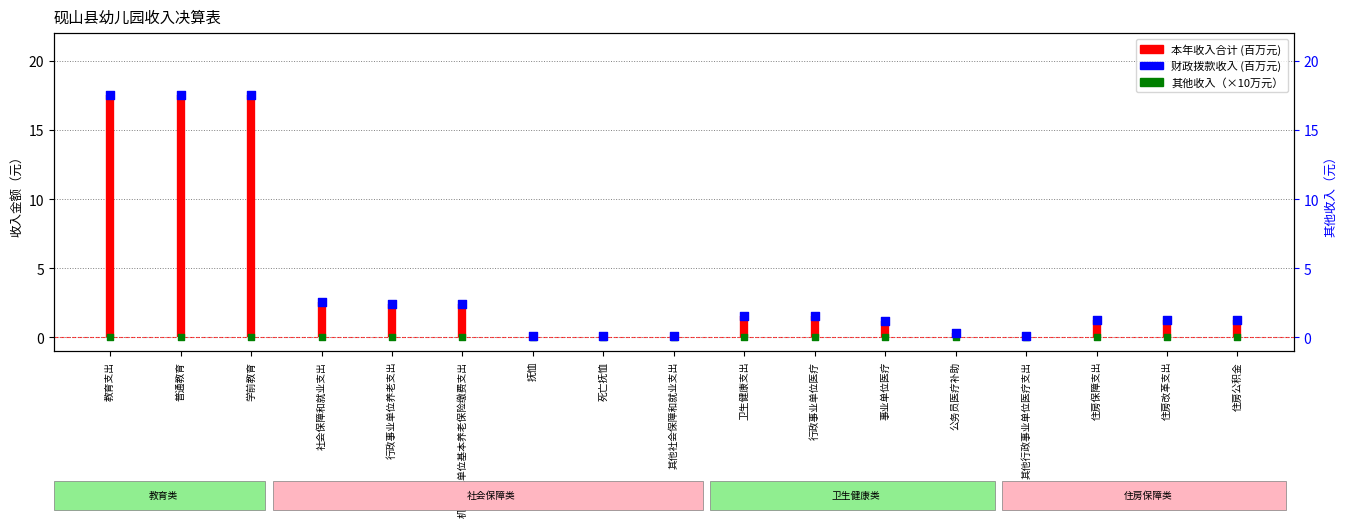

Which series contains the lowest Y value?

财政拨款收入